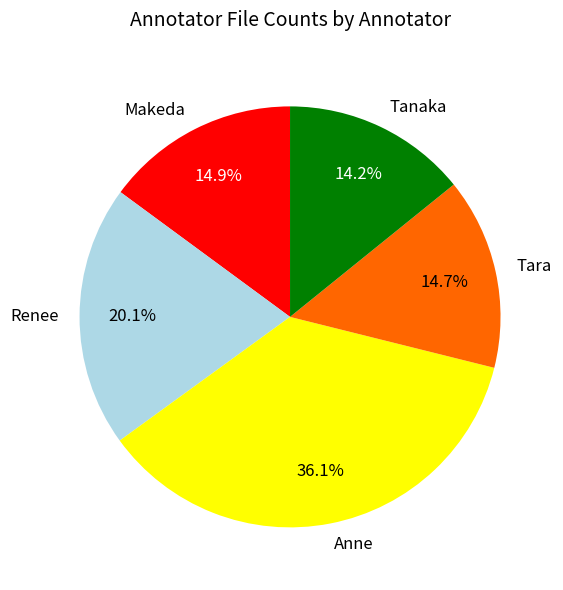

Is it true that Renee is 7% of the pie?

False